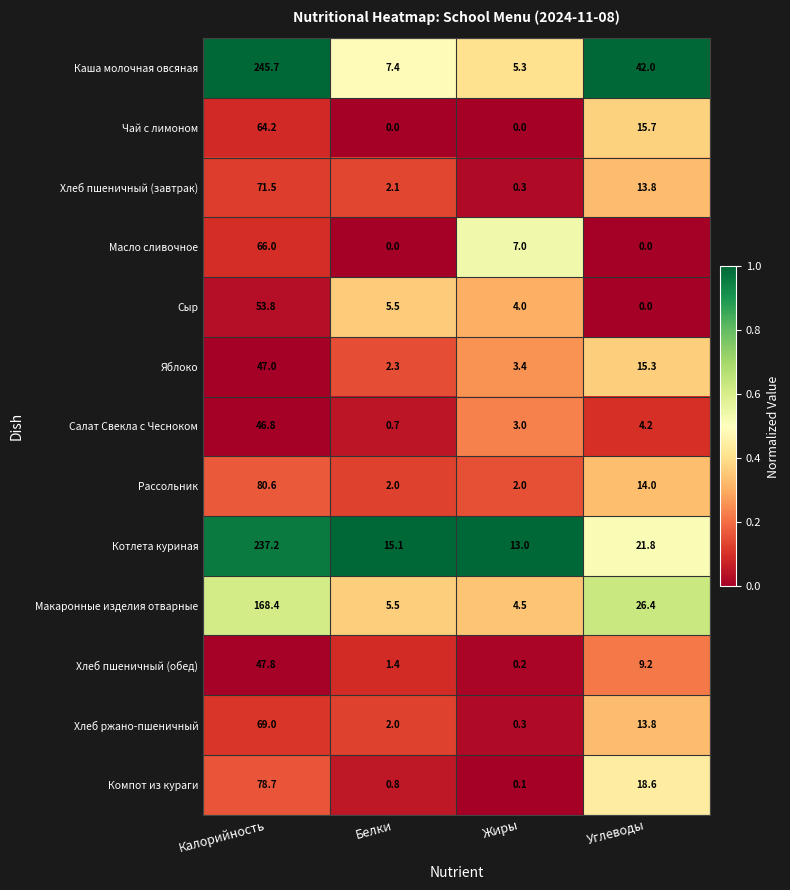

What is the difference between the maximum and minimum values in the Котлета куриная series?

224.2